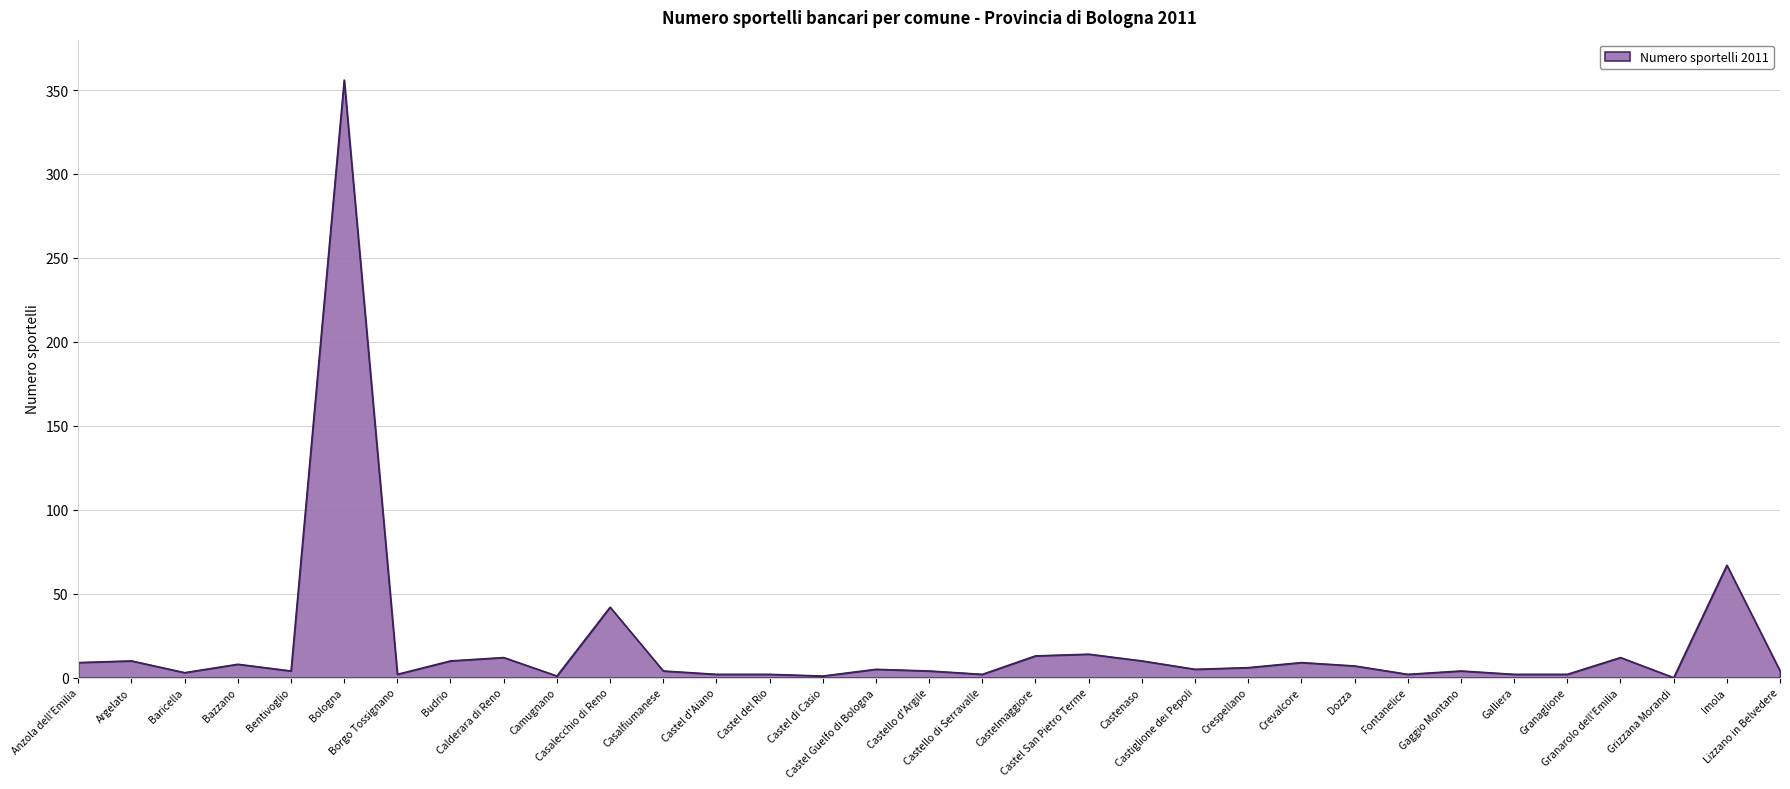

Where does the data first go above 5?

Anzola dell'Emilia